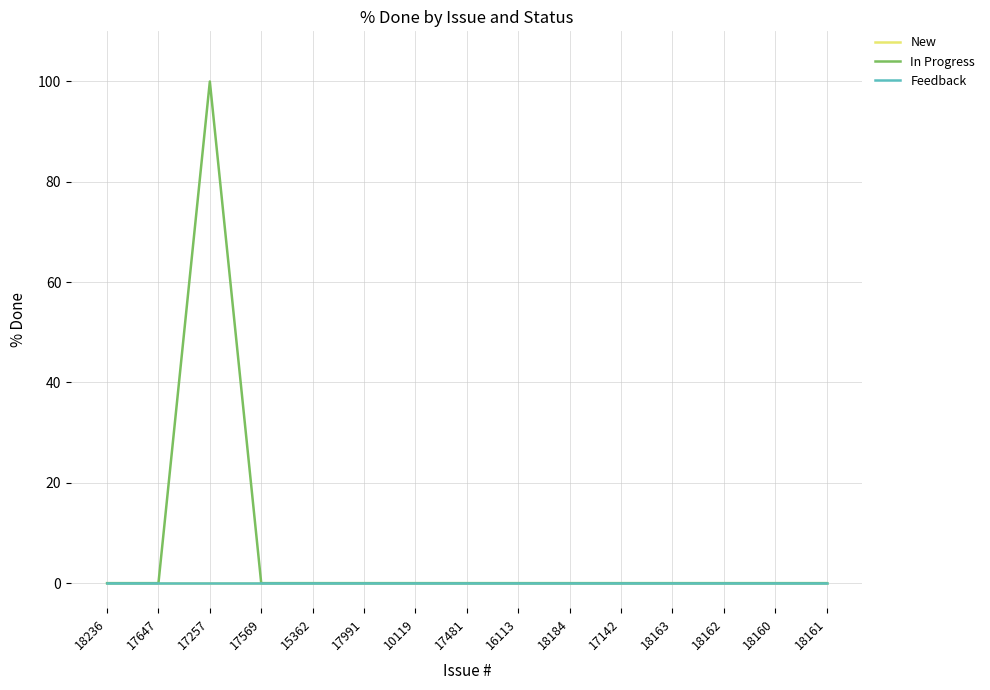

Between 17569 and 18184, which series saw the biggest shift?

New